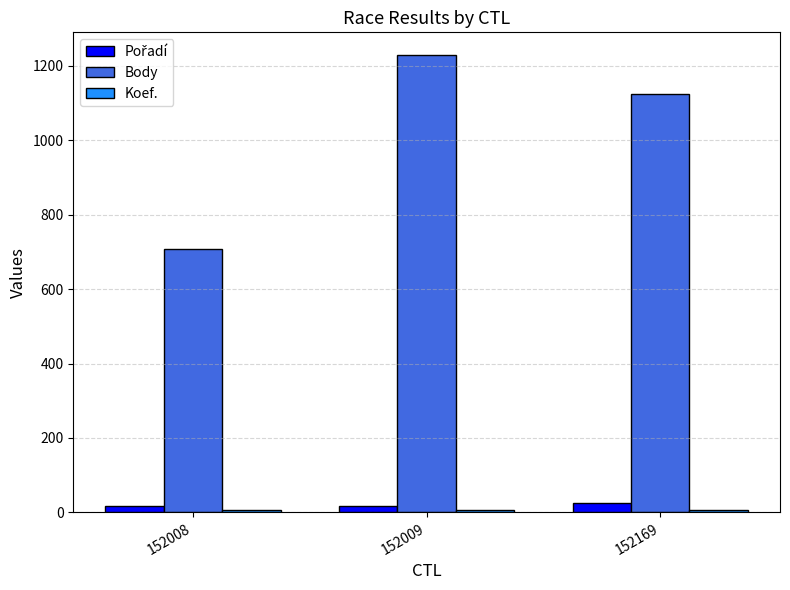

Which series has the largest total across all categories?

Body